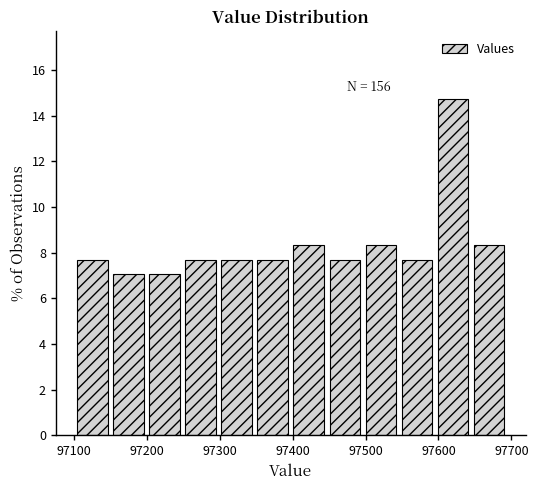

Over which range of the x-axis is the bar tallest?

97600 to 97640